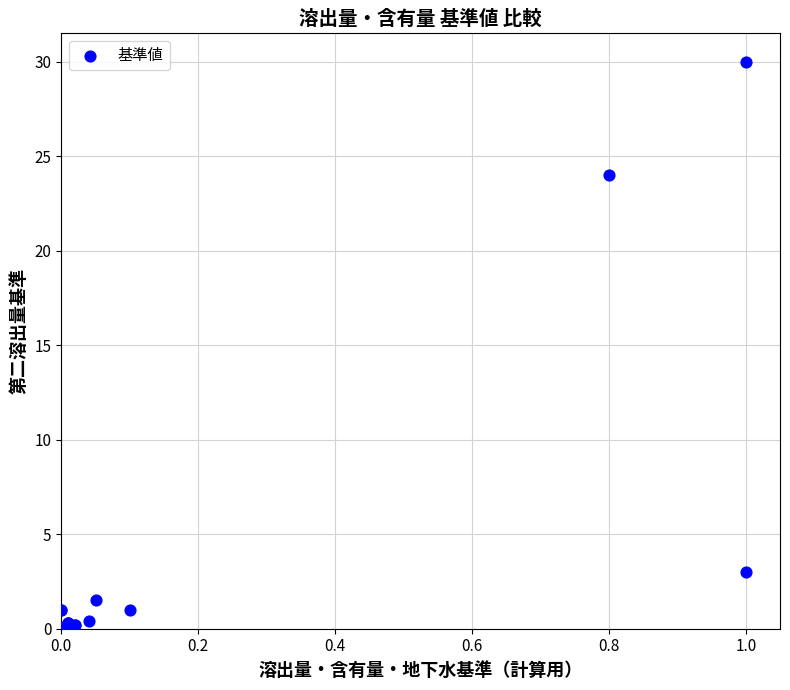

What Y value in the scatter plot is closest to 15?

24.0